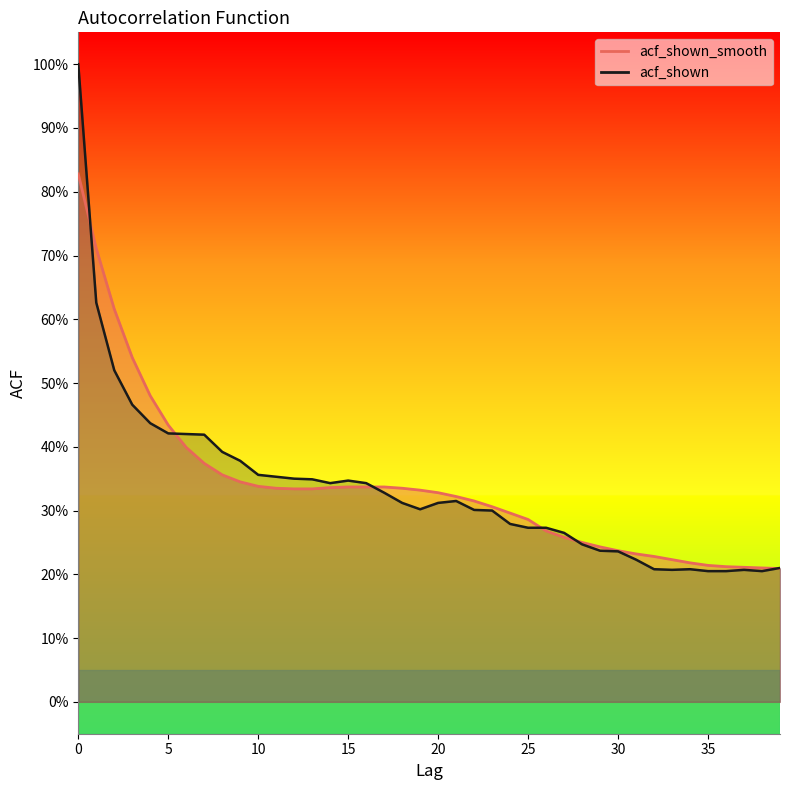

What is the smallest value displayed?

0.2